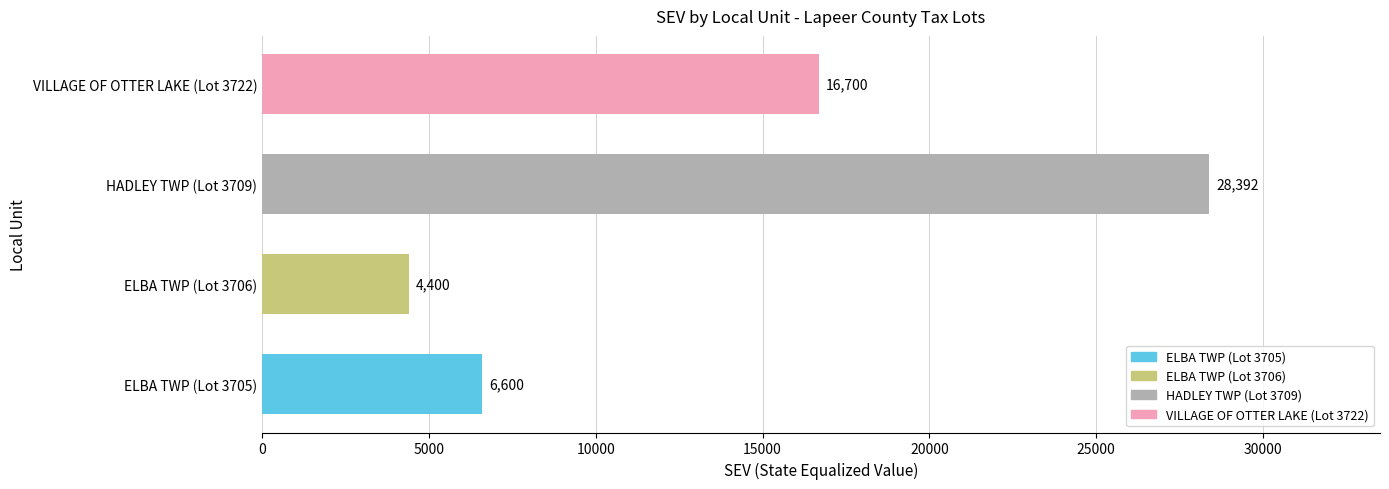

Reading left to right, list all the values displayed in this chart.

6600	4400	28392	16700